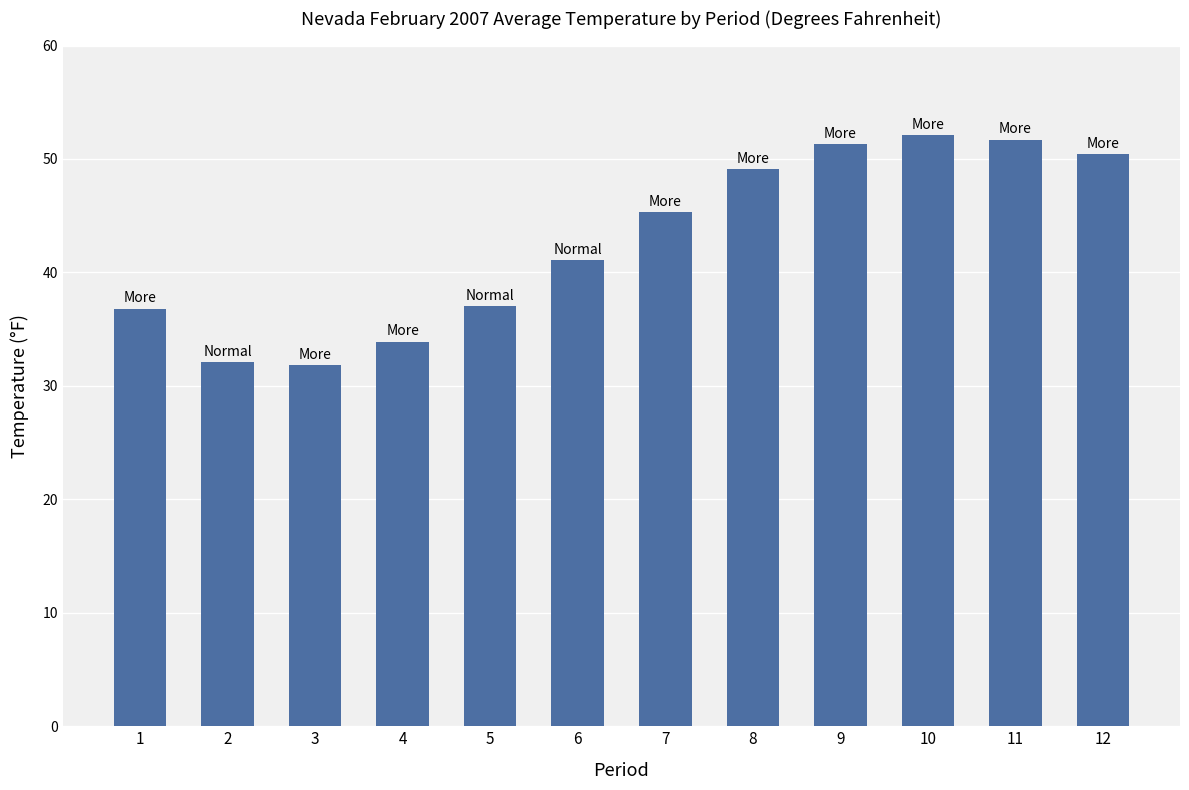

Read the value at 7.

45.3